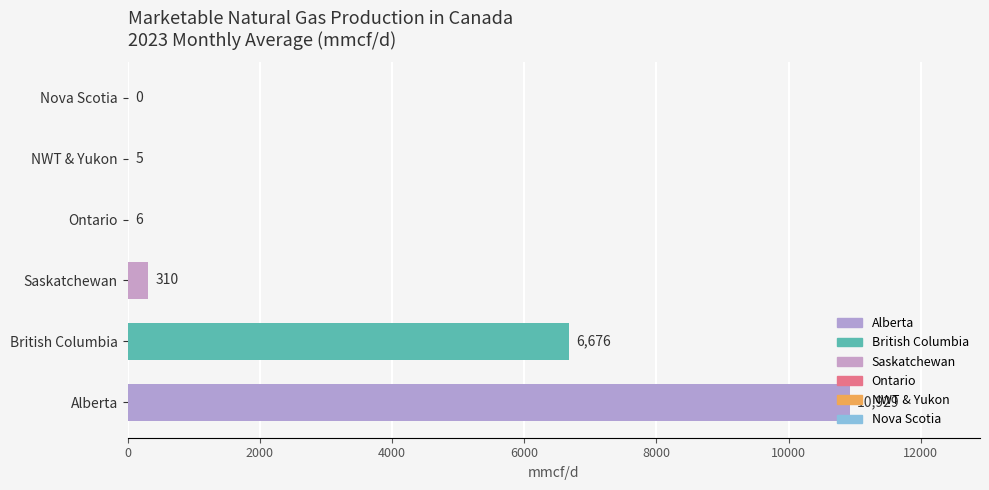

Are the bars horizontal?

Yes